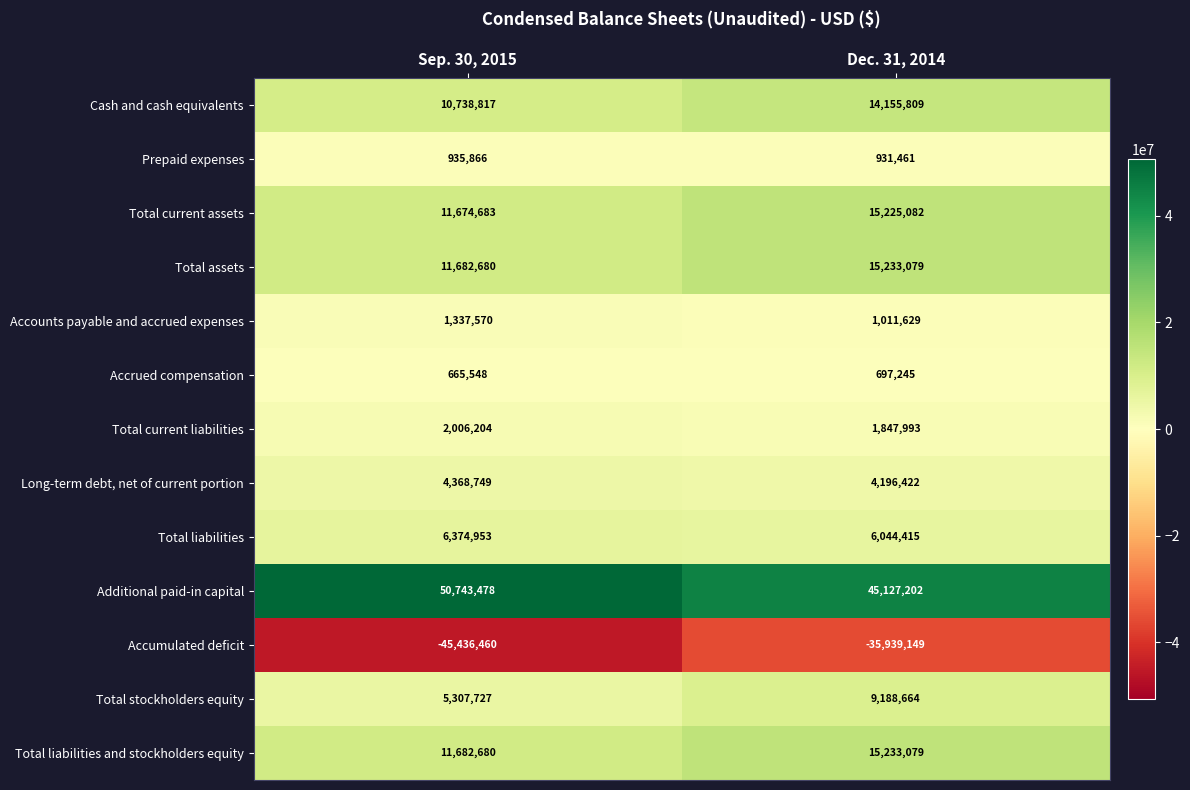

Is it true that Total current assets equals 15225082 at Dec. 31, 2014?

True